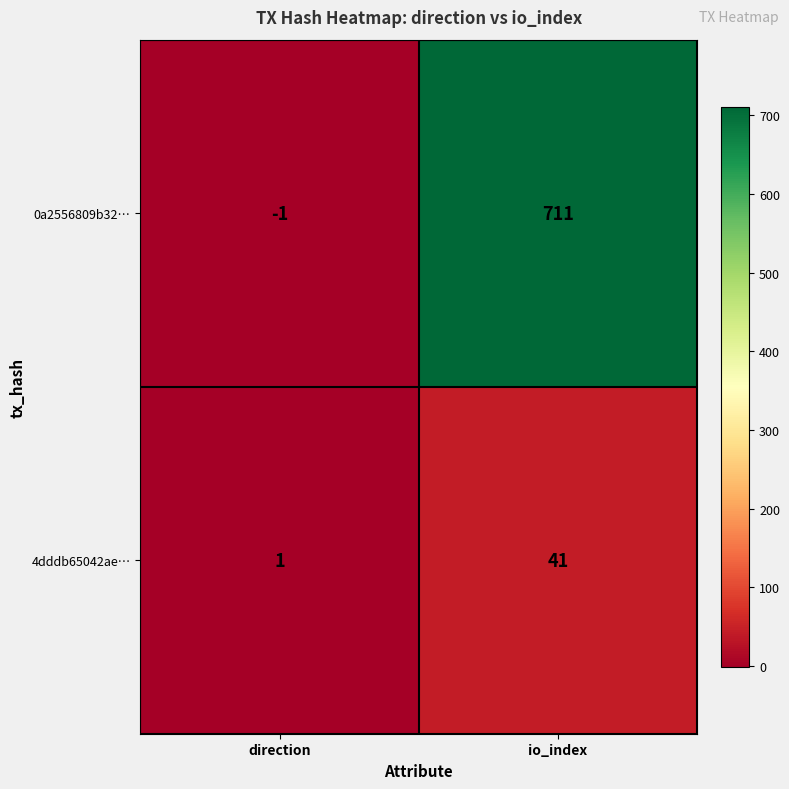

What is the smallest value displayed?

-1